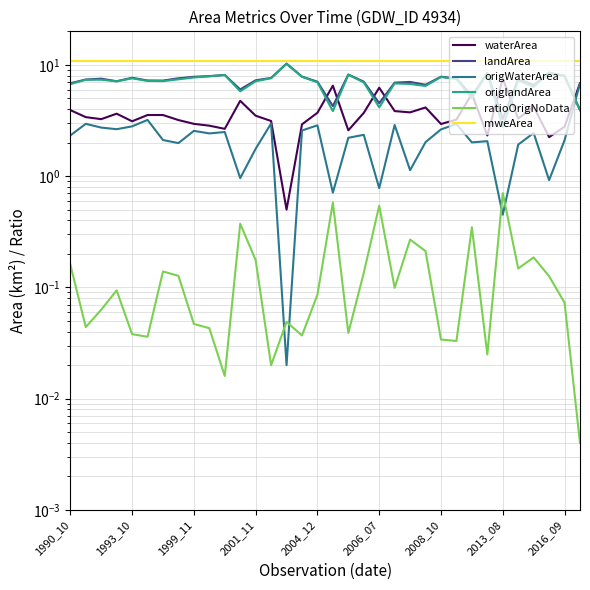

What are all the series names shown in the legend?

waterArea, landArea, origWaterArea, origlandArea, ratioOrigNoData, mweArea